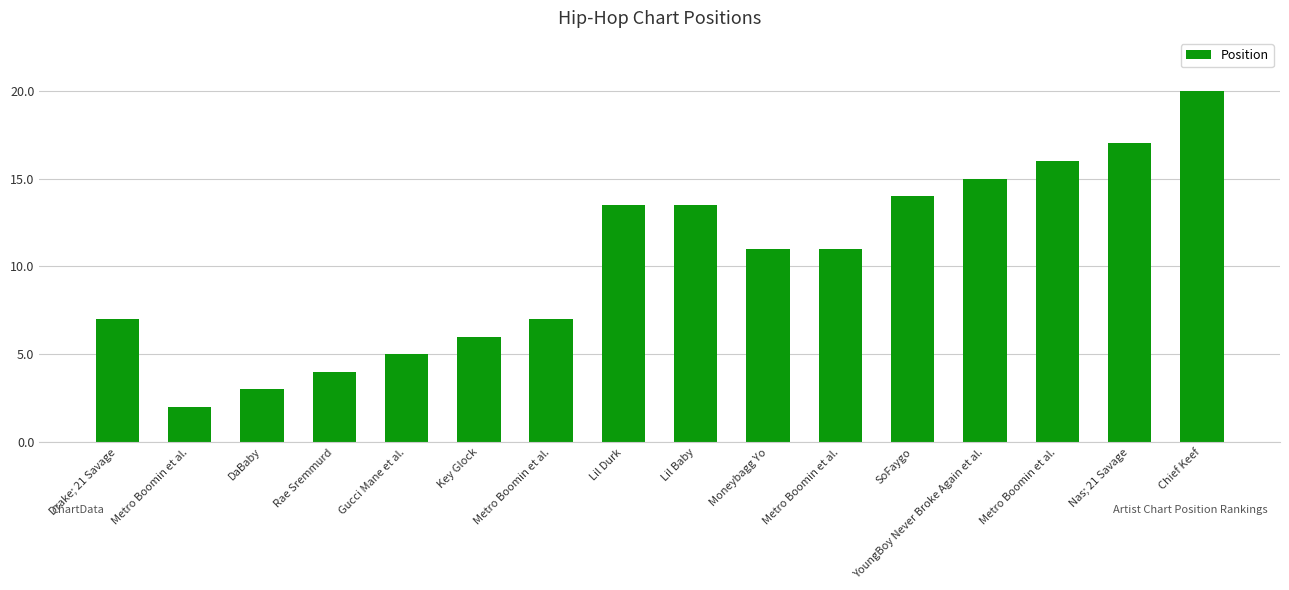

Count the number of data series in this chart.

1